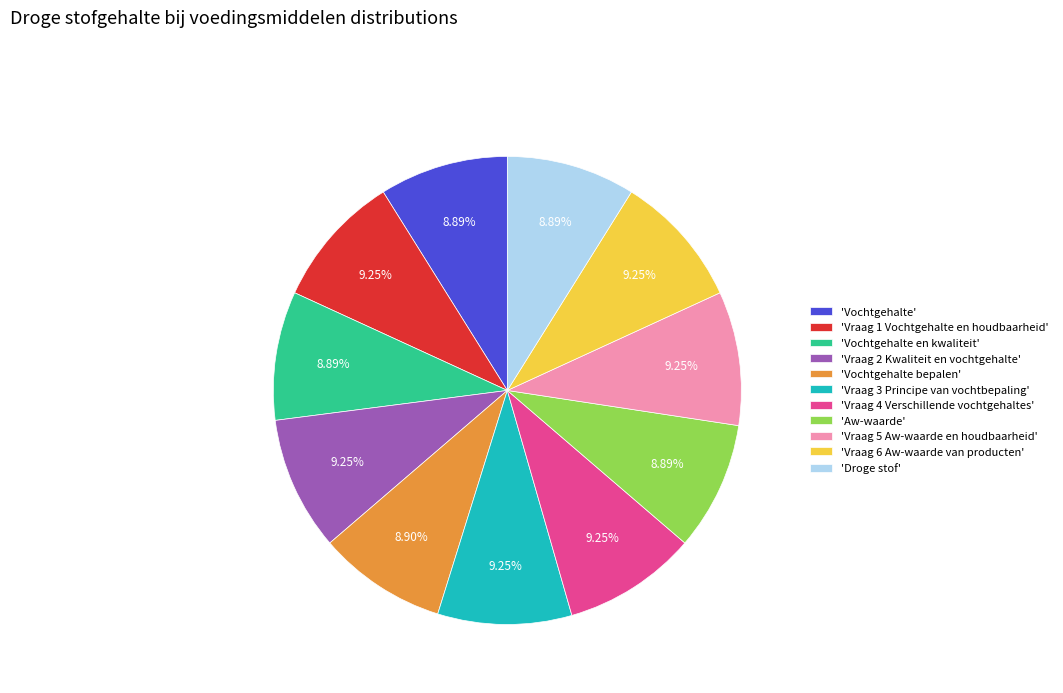

Approximately how many times larger is the value at 'Vochtgehalte' compared to 'Vraag 4 Verschillende vochtgehaltes'?

1.0